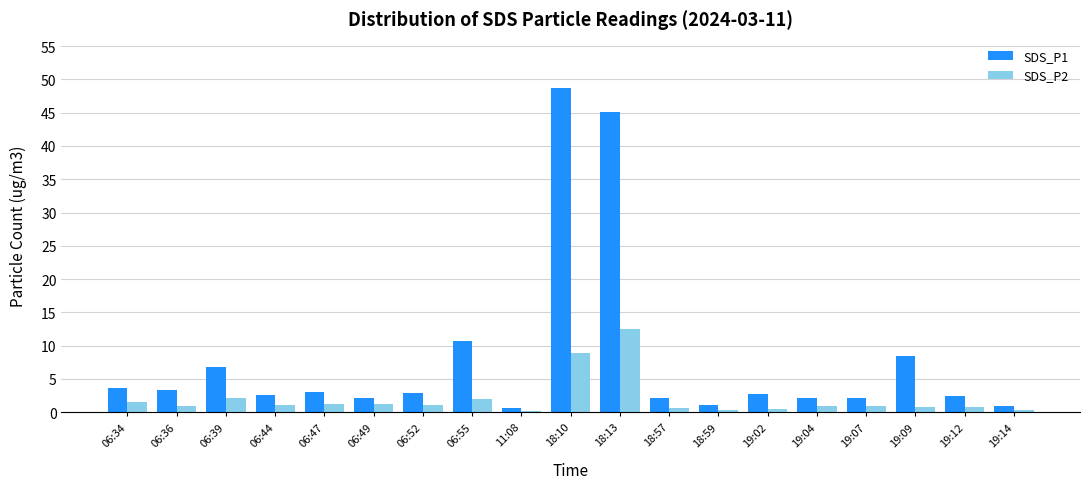

Which series has the largest total across all categories?

SDS_P1